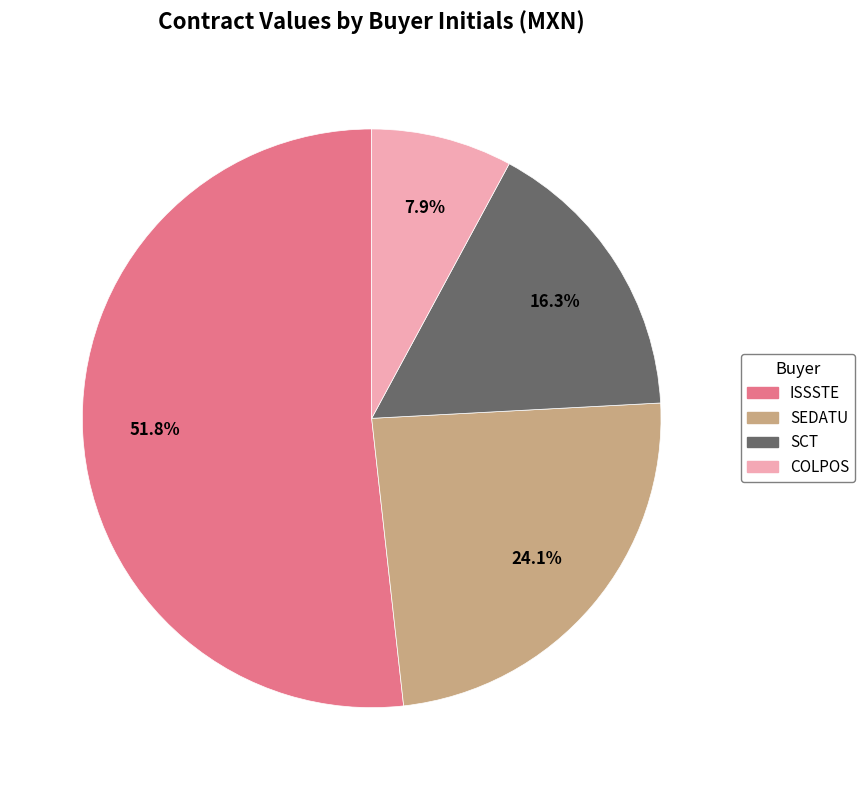

Is there a majority slice in this chart?

Yes